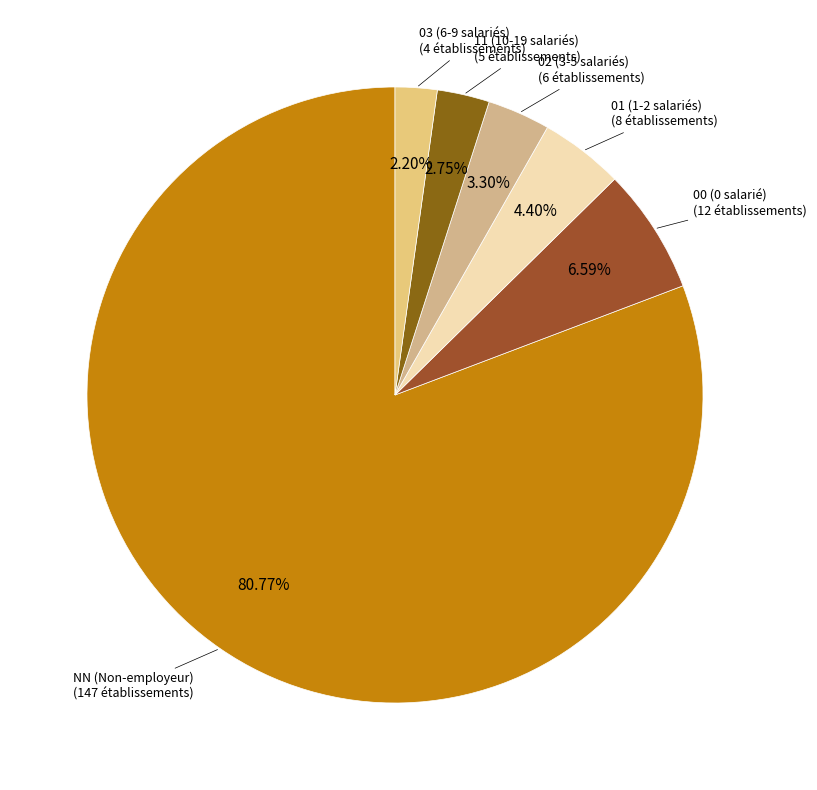

To the nearest percent, what is the combined percentage of NN and 11?

84%